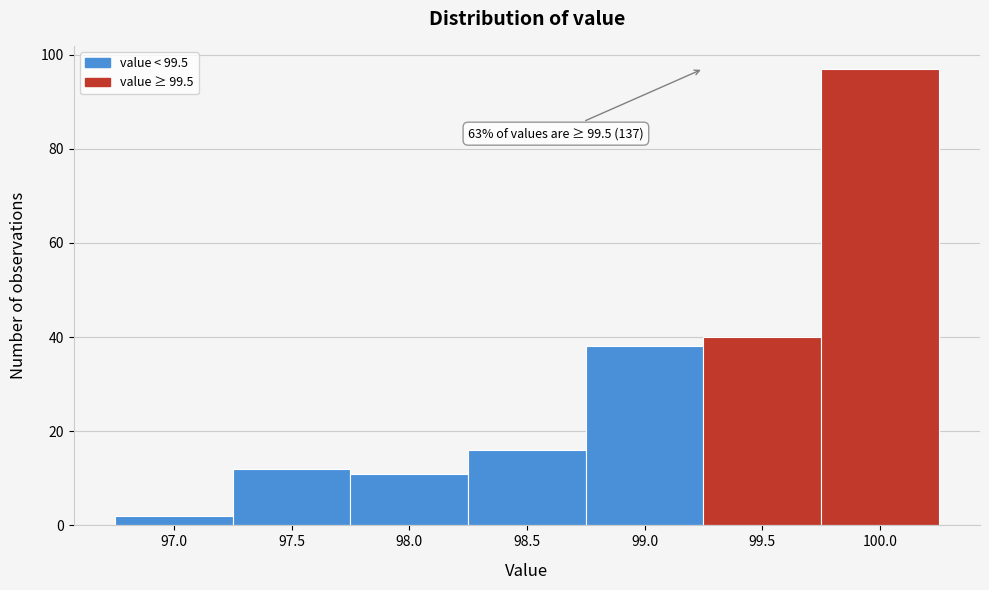

Reading left to right, list all the values displayed in this chart.

2	12	11	16	38	40	97